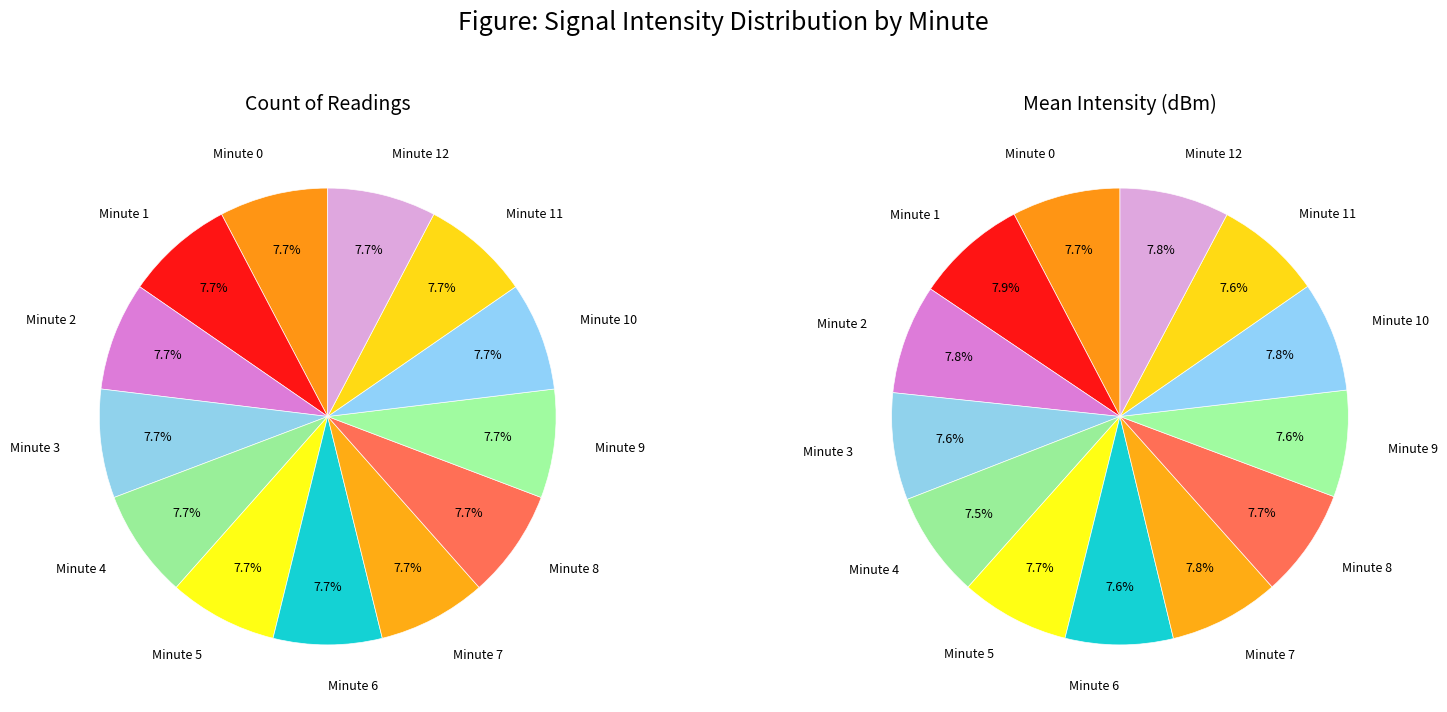

Is it true that 2 is 18% of the pie?

False